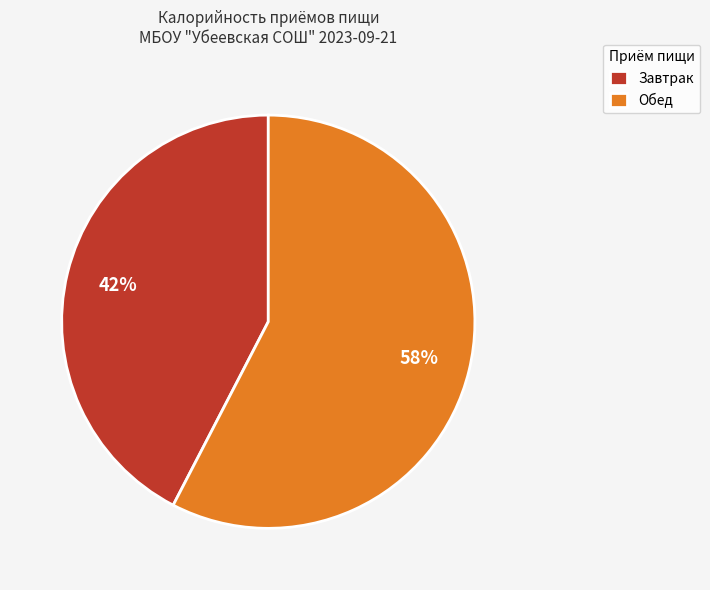

Which category has the smallest portion of the pie?

Завтрак